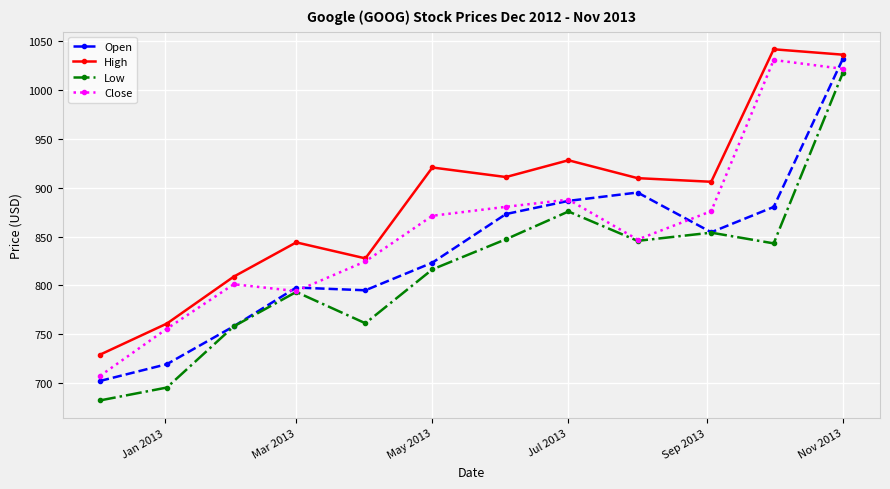

True or false: High has more than 2 points higher than both neighbors.

True